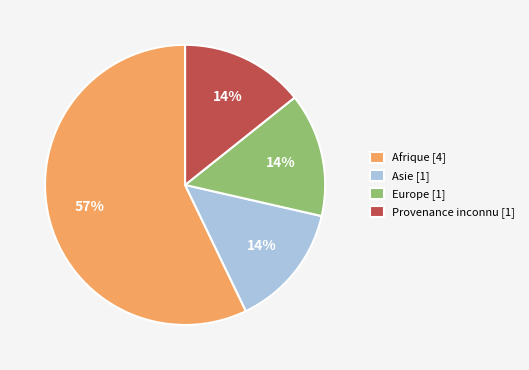

To the nearest percent, what portion does Asie represent?

14%